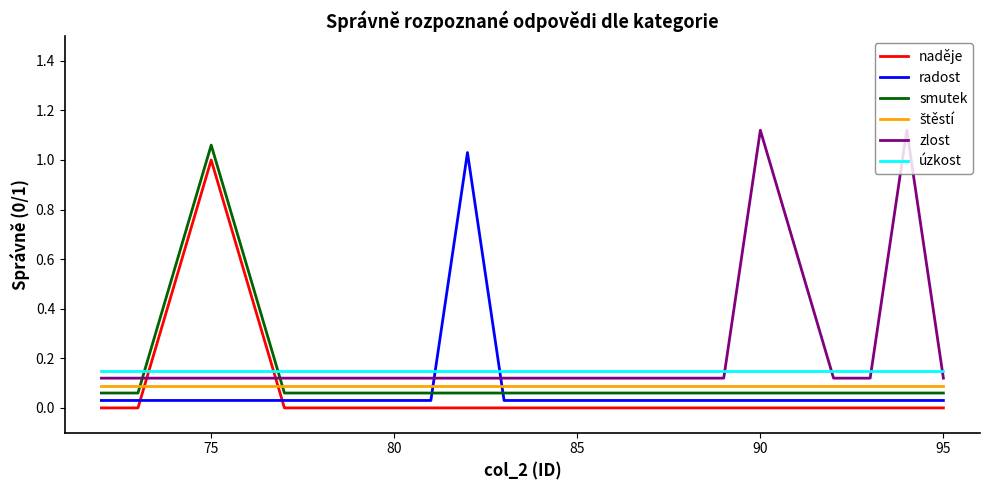

True or false: zlost and naděje intersect in this chart.

True